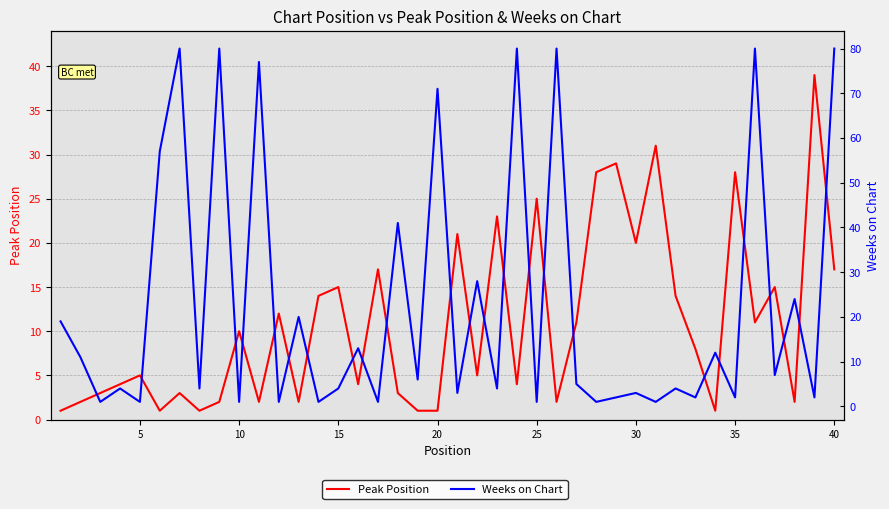

What is the minimum value for Peak Position?

1